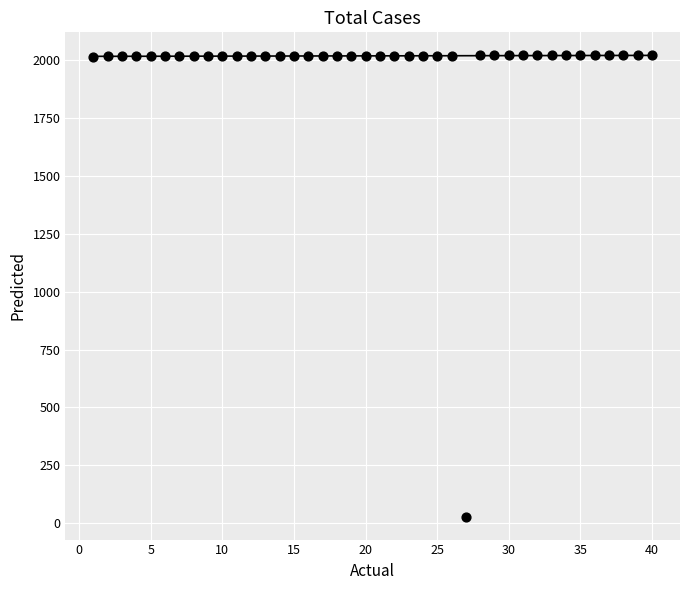

What is the range of X values (max minus min)?

39